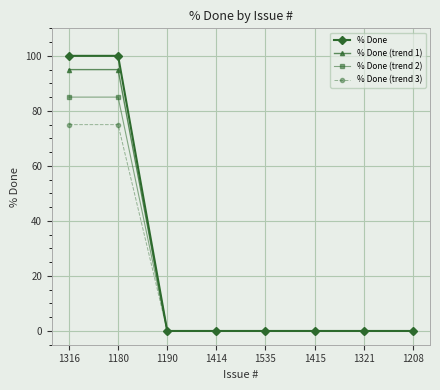

Which series has the largest range (max minus min)?

% Done